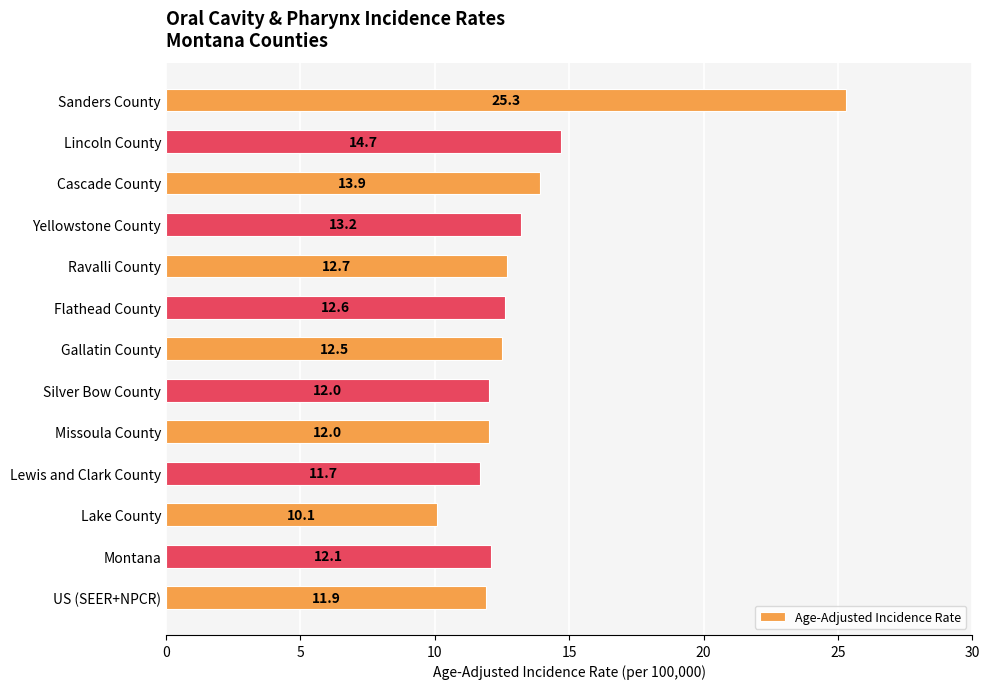

Reading top to bottom, transcribe all the data shown in this chart.

25.3	14.7	13.9	13.2	12.7	12.6	12.5	12.0	12.0	11.7	10.1	12.1	11.9